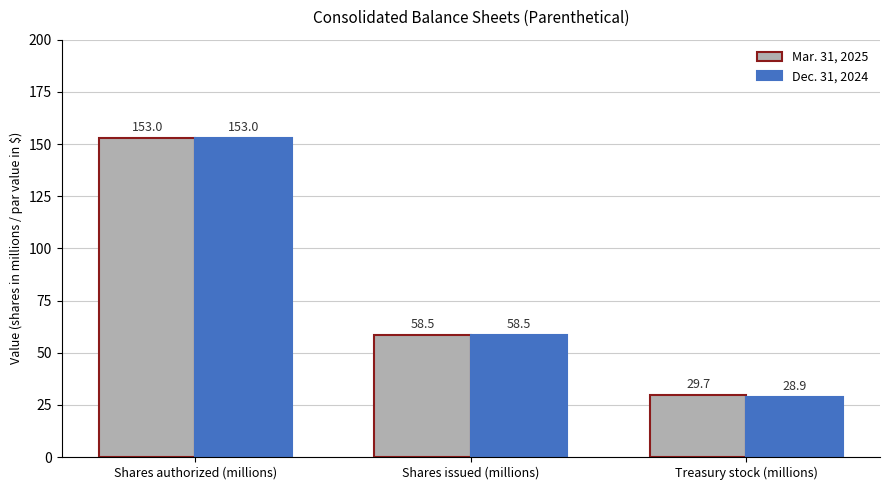

Does the chart contain stacked bars?

No